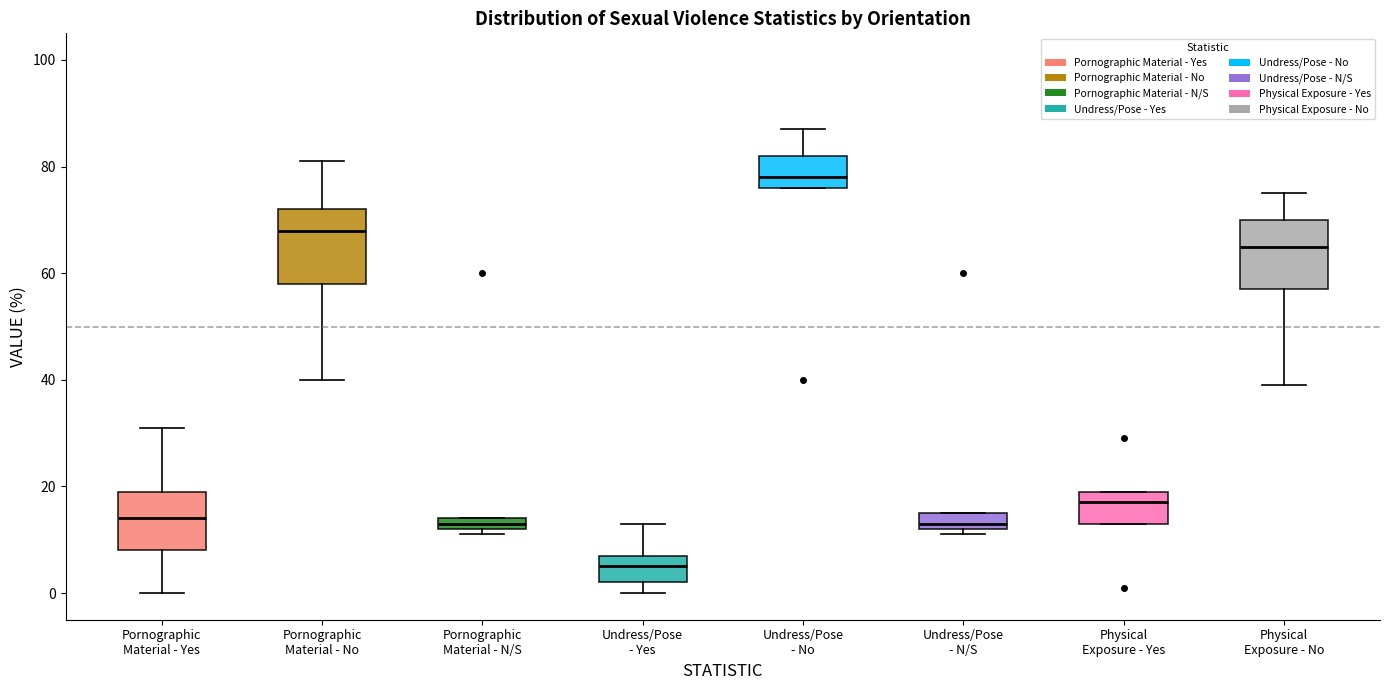

Which box has the lowest median line?

Undress/Pose - Yes